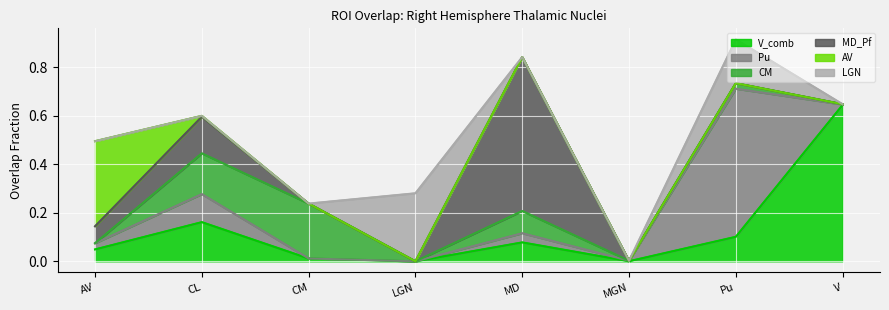

How many values in V_comb are above zero?

7